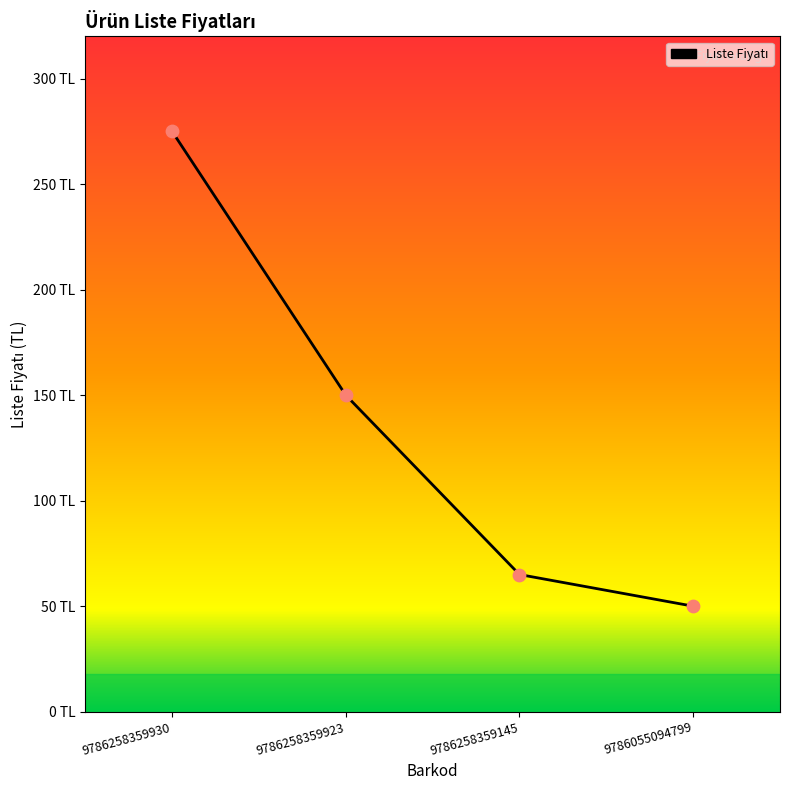

Which has a higher value, 9786258359930 or 9786055094799?

9786258359930